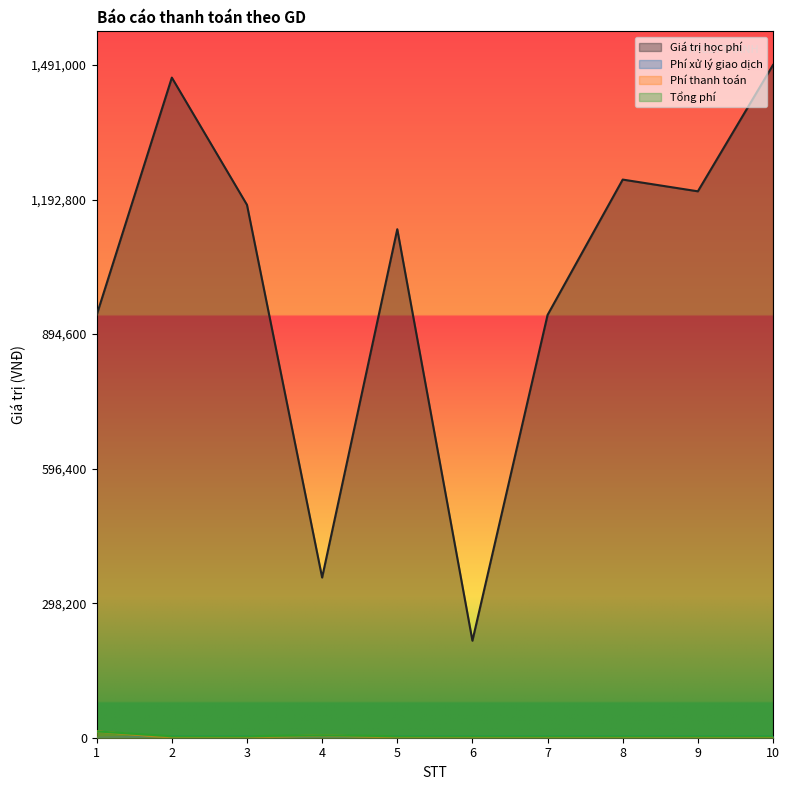

Reading left to right, transcribe all the data shown in this chart.

Giá trị học phí: 1=937000.0	2=1463000.0	3=1181000.0	4=355000.0	5=1127000.0	6=215000.0	7=937000.0	8=1237000.0	9=1211000.0	10=1491000.0
Phí xử lý giao dịch: 1=0.0	2=3300.0	3=3300.0	4=0.0	5=3300.0	6=3300.0	7=3300.0	8=3300.0	9=3300.0	10=3300.0
Phí thanh toán: 1=14055.0	2=0.0	3=0.0	4=5680.0	5=0.0	6=0.0	7=0.0	8=0.0	9=0.0	10=0.0
Tổng phí: 1=14055.0	2=3300.0	3=3300.0	4=5680.0	5=3300.0	6=3300.0	7=3300.0	8=3300.0	9=3300.0	10=3300.0